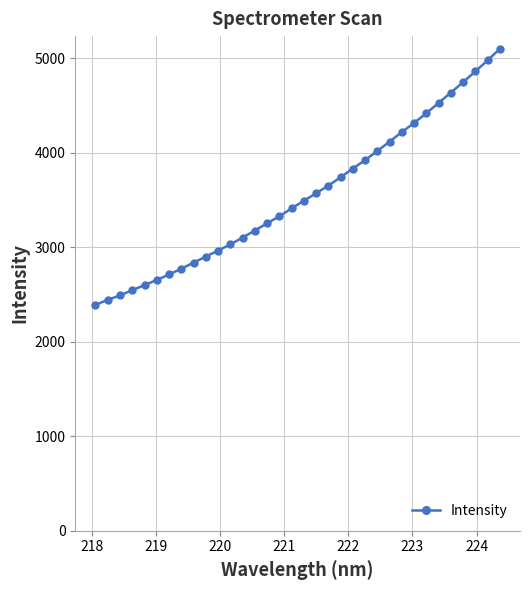

What is the maximum value shown in the chart?

5097.2